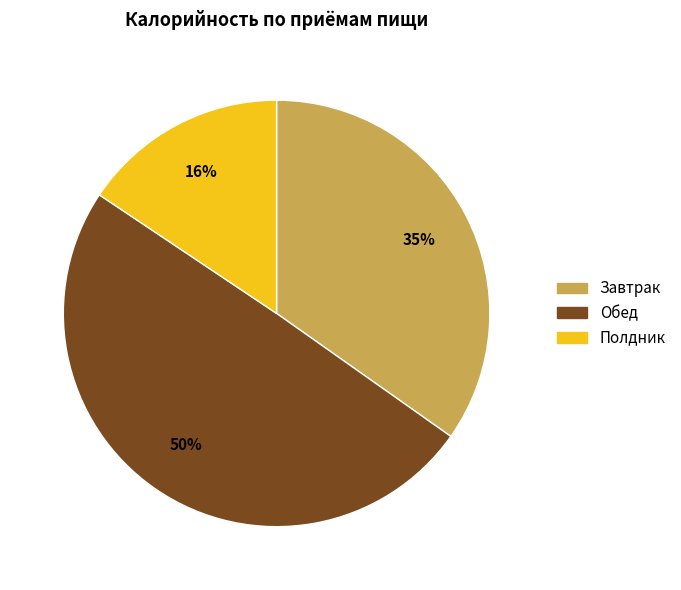

To the nearest percent, what is the difference between the Полдник and Обед slice percentages?

34%